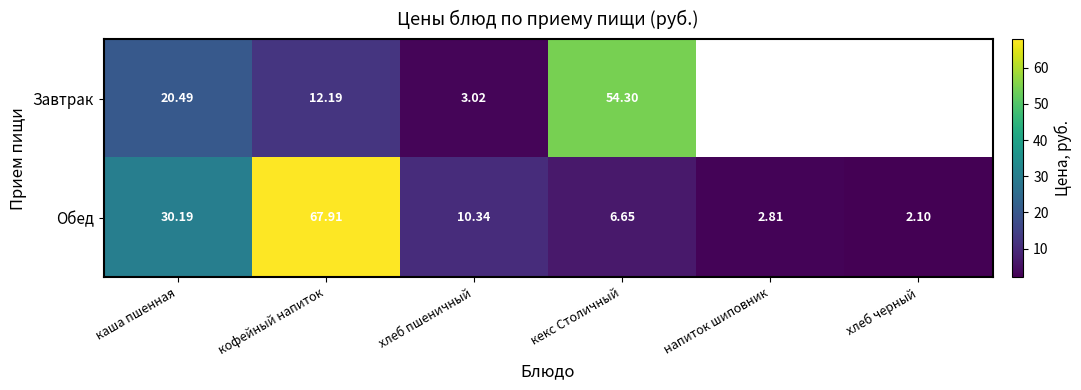

How many data points in Обед are less than 10?

3